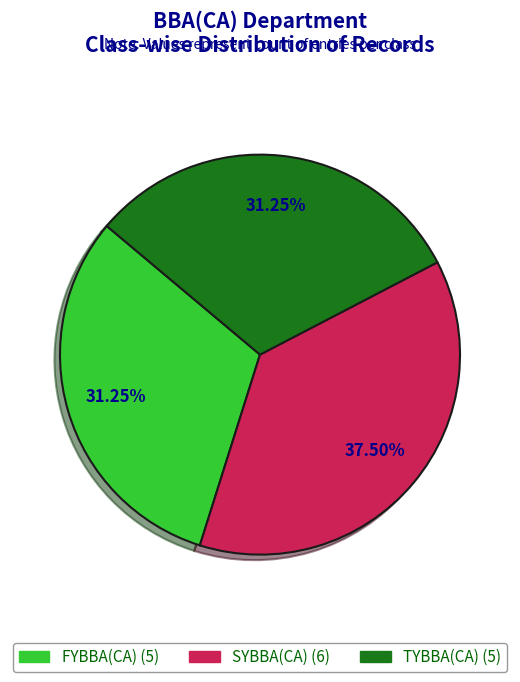

To the nearest percent, what portion does TYBBA(CA) represent?

31%